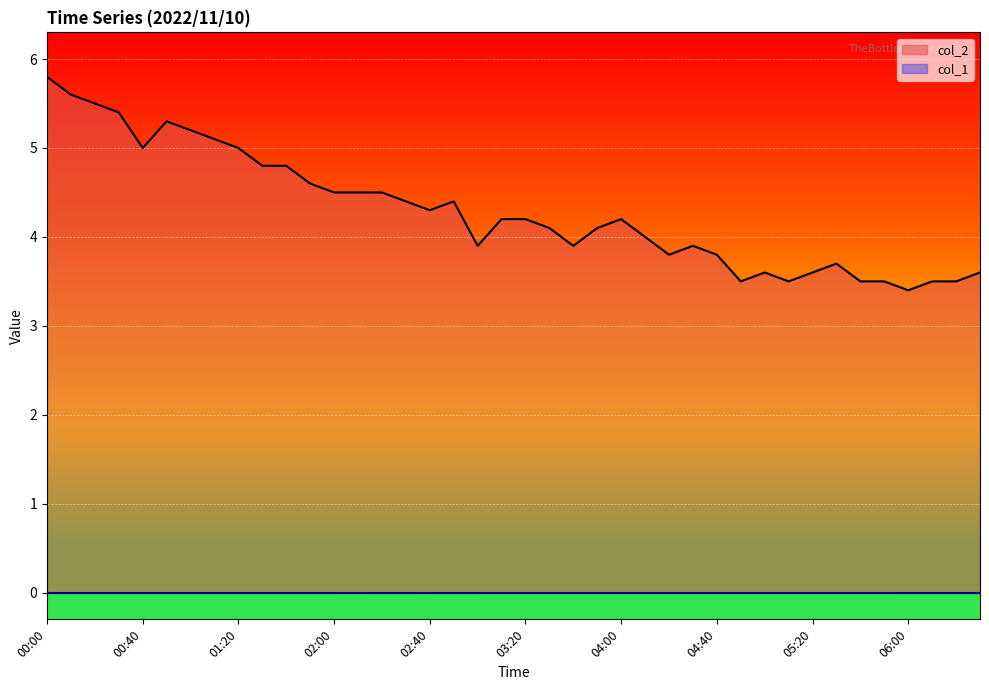

List the labels in order of value, largest first.

00:00, 00:10, 00:20, 00:30, 00:50, 01:00, 01:10, 00:40, 01:20, 01:30, 01:40, 01:50, 02:00, 02:10, 02:20, 02:30, 02:50, 02:40, 03:10, 03:20, 04:00, 03:30, 03:50, 04:10, 03:00, 03:40, 04:30, 04:20, 04:40, 05:30, 05:00, 05:20, 06:30, 04:50, 05:10, 05:40, 05:50, 06:10, 06:20, 06:00